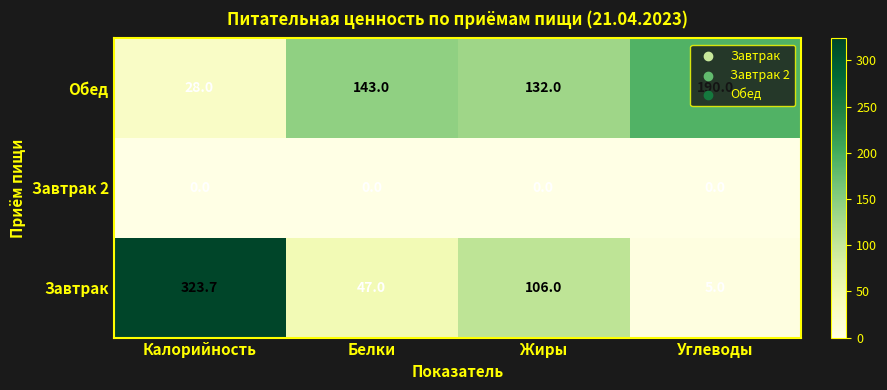

What is the difference between the second highest and second lowest values in the Завтрак series?

59.0